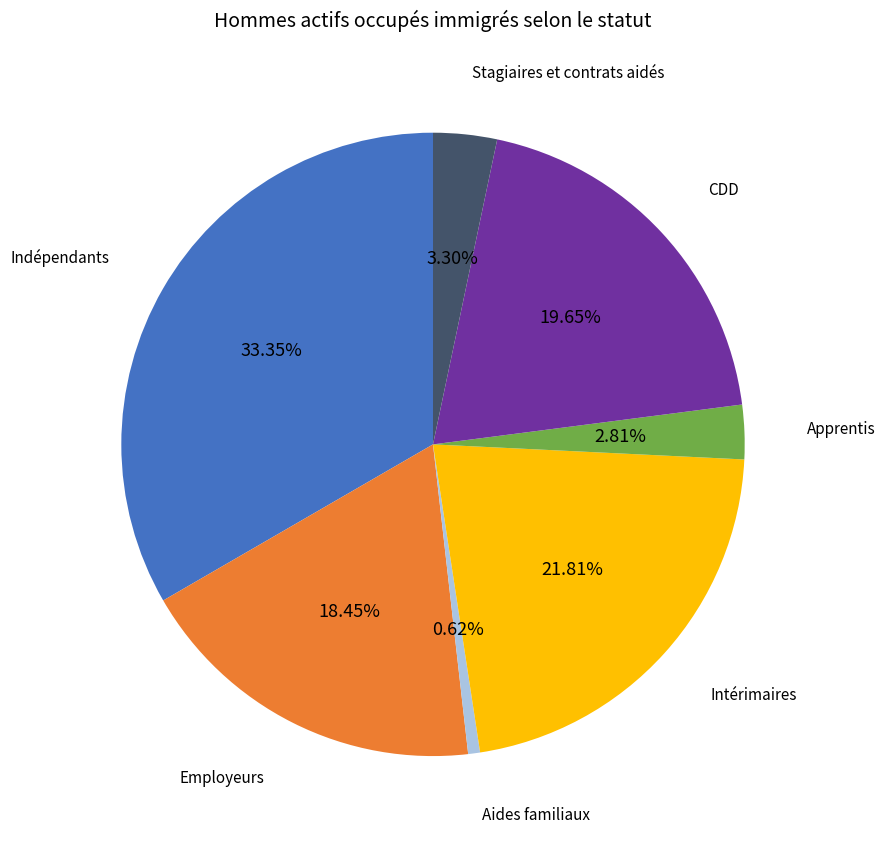

Count the number of slices in the pie.

7